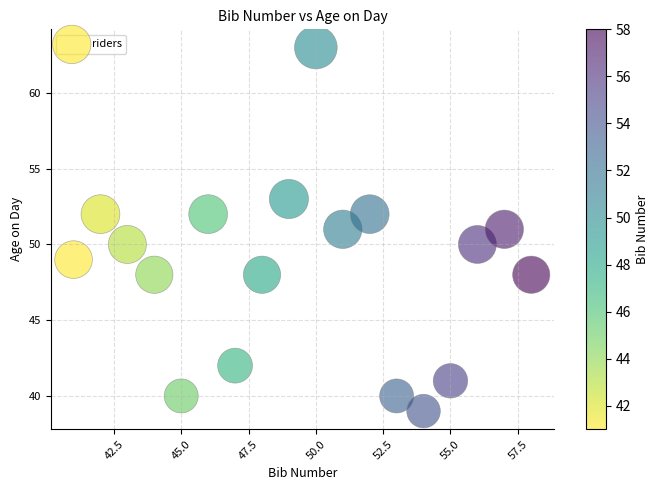

What is the range of Y values (max minus min)?

24